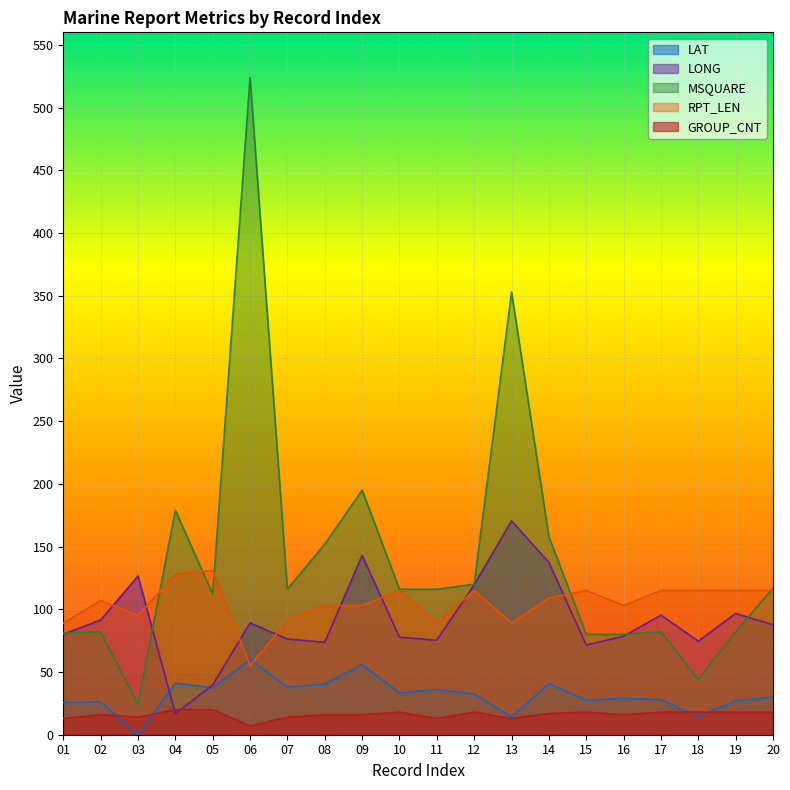

How many lines are shown in the chart?

5